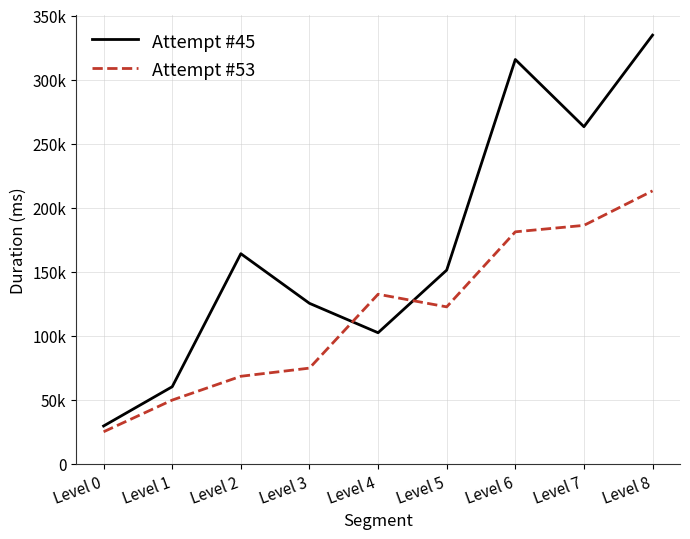

Which label corresponds to the largest value in the chart?

Level 8